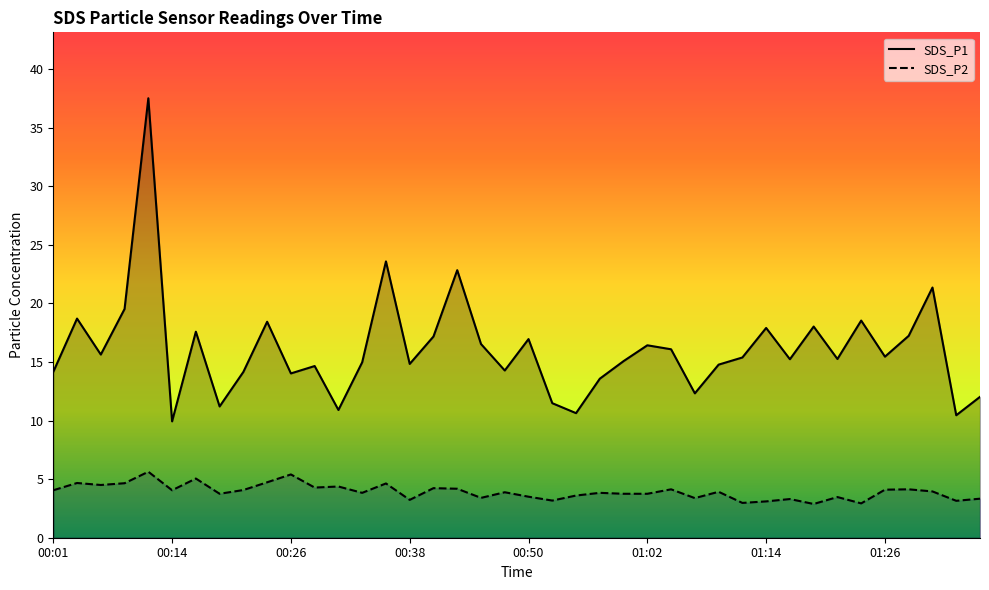

Reading left to right, transcribe all the data shown in this chart.

SDS_P1: 00:01=14.2	00:04=18.7	00:06=15.6	00:09=19.5	00:11=37.5	00:14=9.9	00:16=17.6	00:18=11.2	00:21=14.2	00:23=18.4	00:26=14.0	00:28=14.7	00:30=10.9	00:33=15.0	00:35=23.6	00:38=14.8	00:40=17.2	00:43=22.8	00:45=16.5	00:47=14.3	00:50=16.9	00:52=11.5	00:55=10.6	00:57=13.6	01:00=15.1	01:02=16.4	01:04=16.1	01:07=12.3	01:09=14.8	01:12=15.4	01:14=17.9	01:17=15.2	01:19=18.0	01:21=15.2	01:24=18.5	01:26=15.4	01:29=17.2	01:31=21.4	01:34=10.4	01:36=12.0
SDS_P2: 00:01=4.0	00:04=4.7	00:06=4.5	00:09=4.7	00:11=5.6	00:14=4.0	00:16=5.0	00:18=3.8	00:21=4.1	00:23=4.7	00:26=5.4	00:28=4.3	00:30=4.4	00:33=3.8	00:35=4.6	00:38=3.2	00:40=4.2	00:43=4.2	00:45=3.4	00:47=3.9	00:50=3.5	00:52=3.2	00:55=3.6	00:57=3.8	01:00=3.8	01:02=3.8	01:04=4.1	01:07=3.4	01:09=3.9	01:12=3.0	01:14=3.1	01:17=3.3	01:19=2.9	01:21=3.5	01:24=2.9	01:26=4.1	01:29=4.1	01:31=4.0	01:34=3.1	01:36=3.3